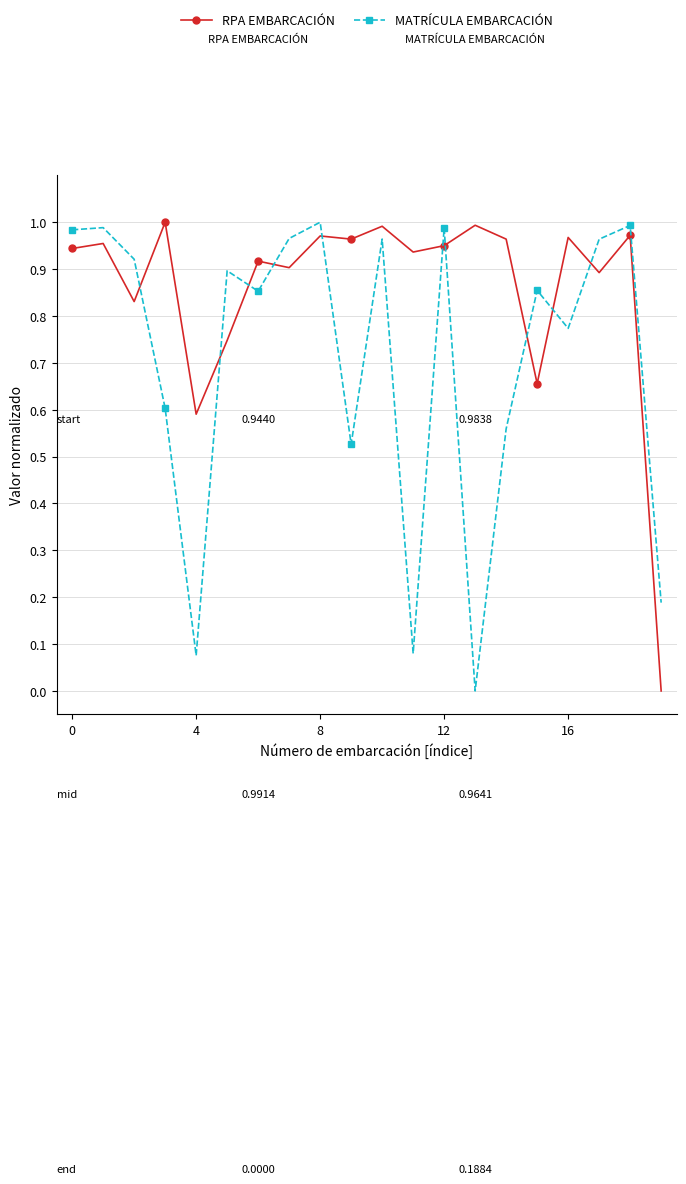

True or false: RPA EMBARCACIÓN and MATRÍCULA EMBARCACIÓN cross at least once.

True